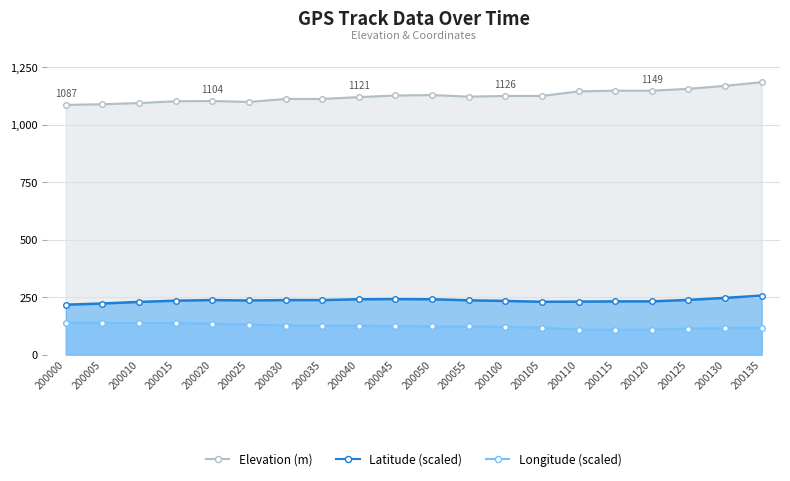

Rank the series at 200045 from highest to lowest value.

Elevation (m), Latitude (scaled), Longitude (scaled)